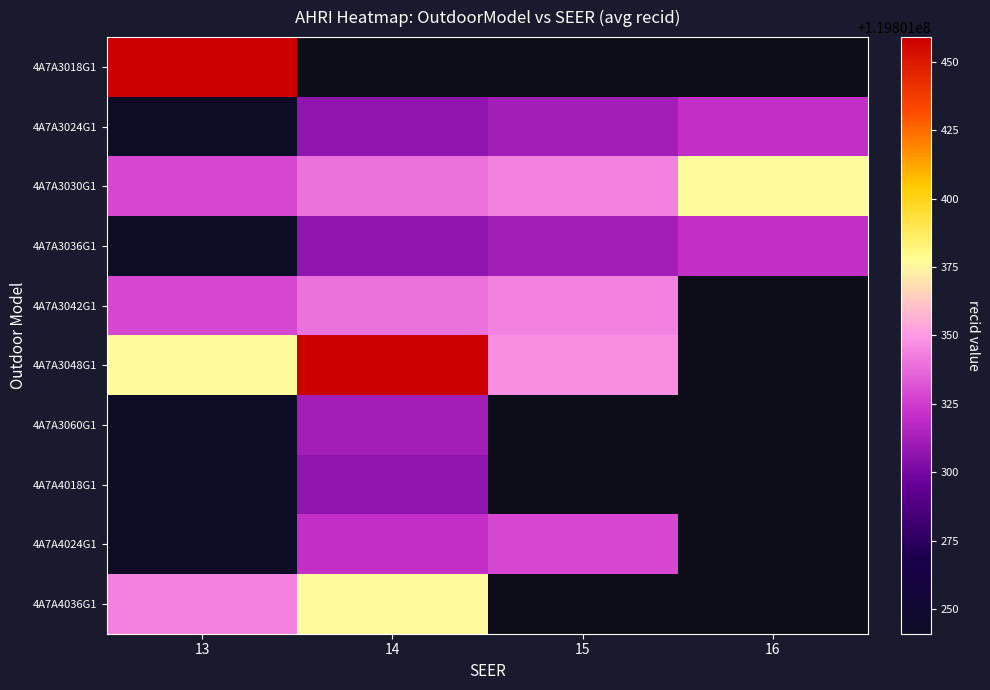

The value of 4A7A3036G1 at 16 is 119801321.0. True or false?

True